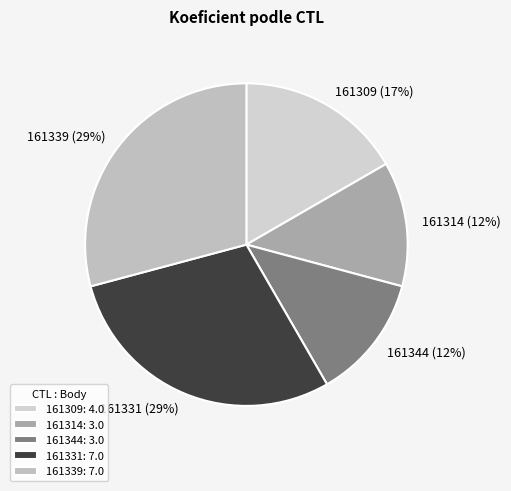

To the nearest percent, what is the average slice percentage?

20%